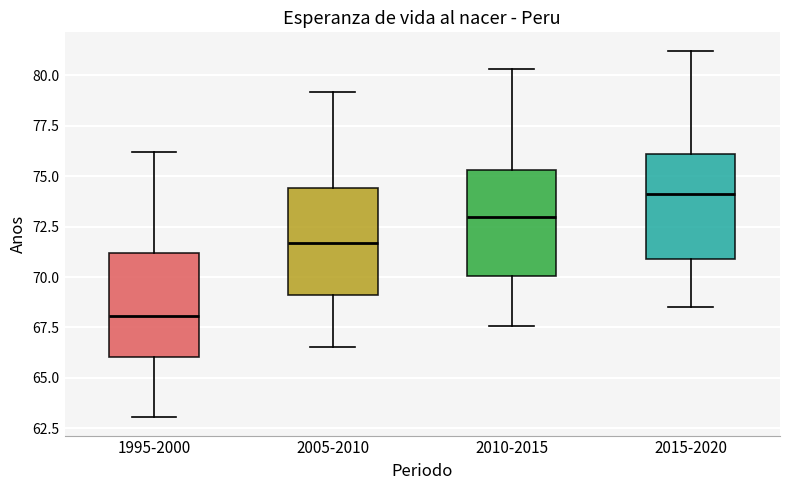

Which box's median line is the lowest?

1995-2000